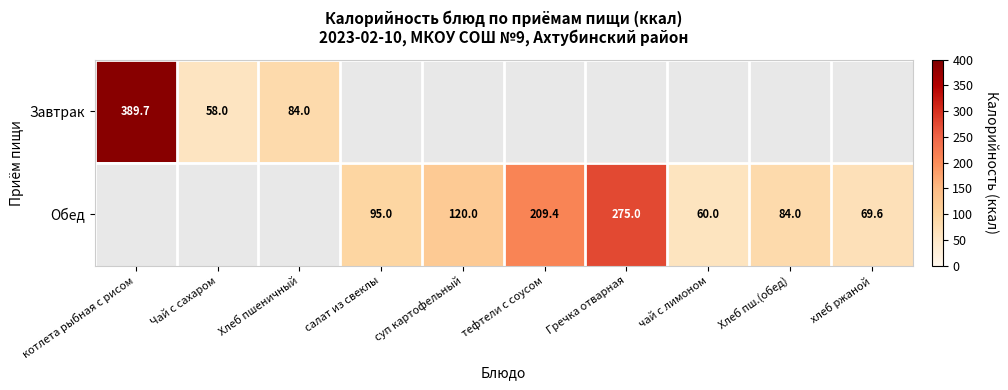

What is the minimum value shown in the chart?

58.0